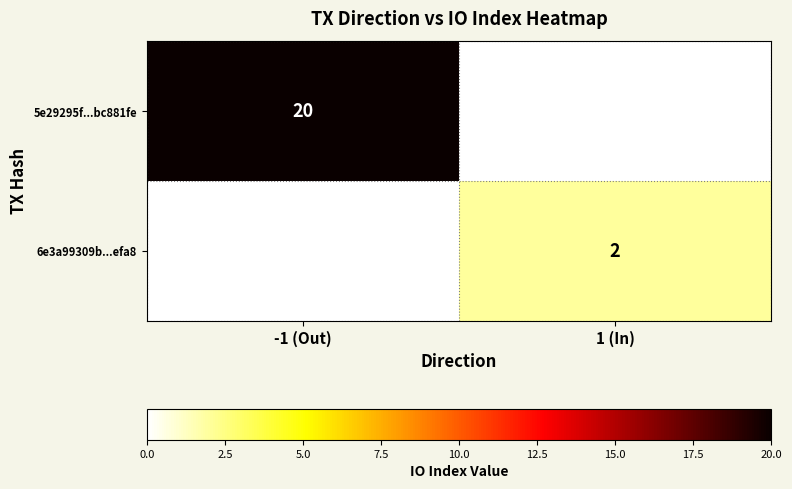

The 5e29295f...bc881fe series shows 20 at -1 (Out). True or false?

True